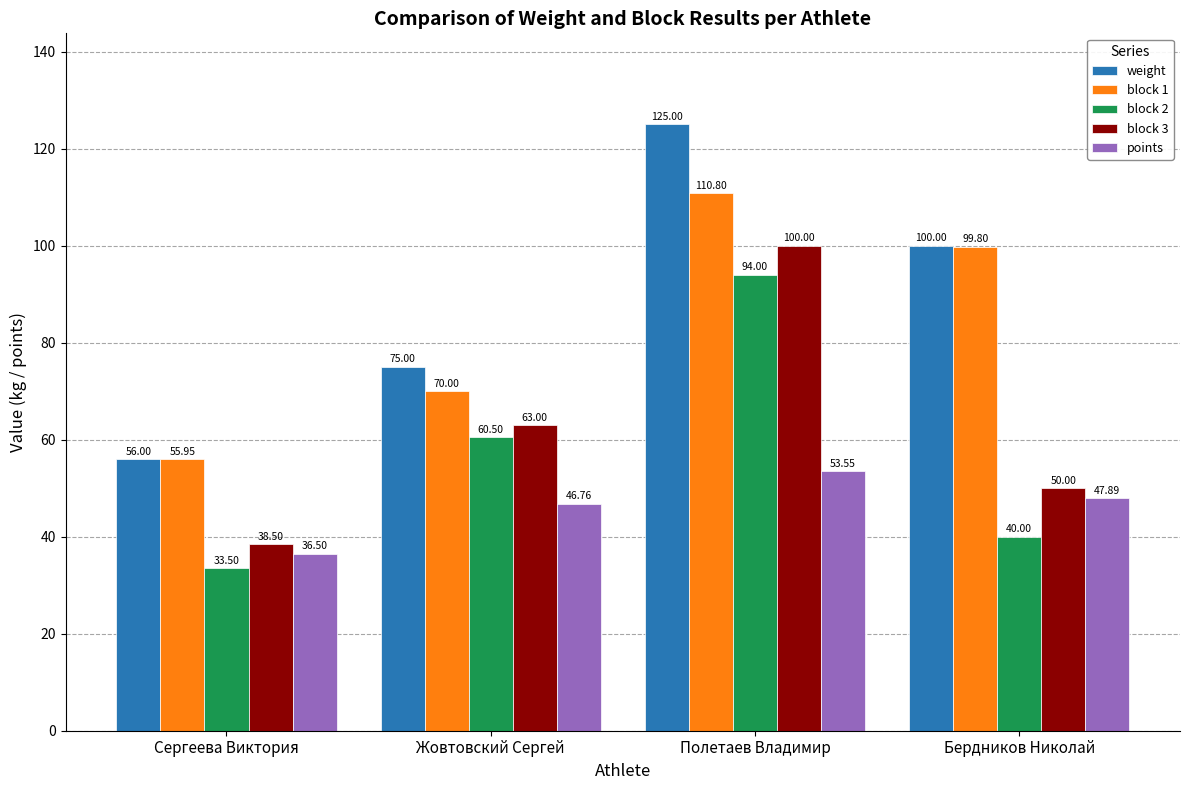

What position from the left is Бердников Николай?

4